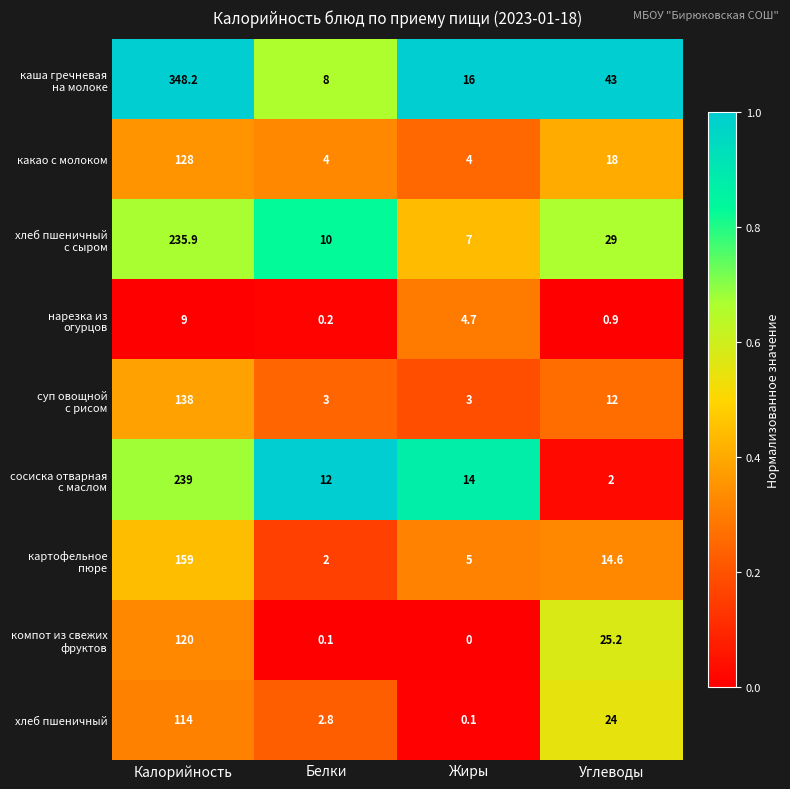

Which label corresponds to the largest value in the chart?

Калорийность